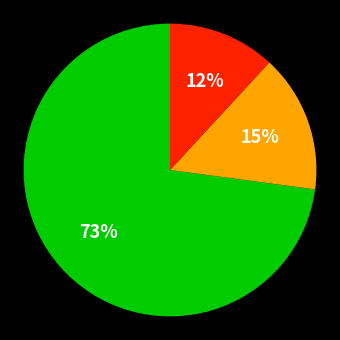

Is there a majority slice in this chart?

Yes